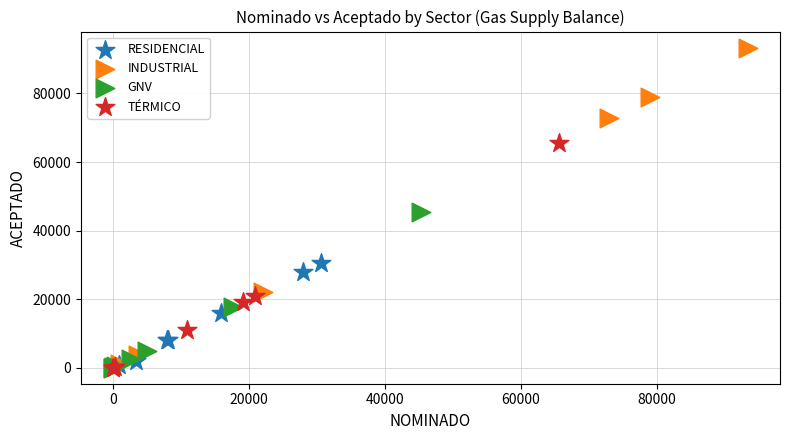

Which series has the largest Y range (max minus min)?

INDUSTRIAL